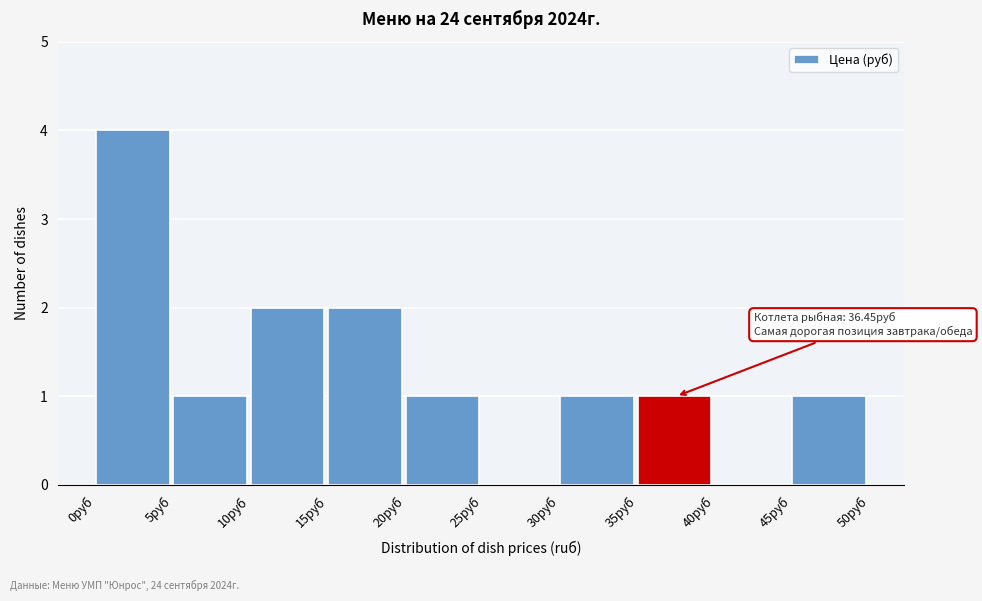

Which range on the x-axis has the tallest bar?

0 to 5